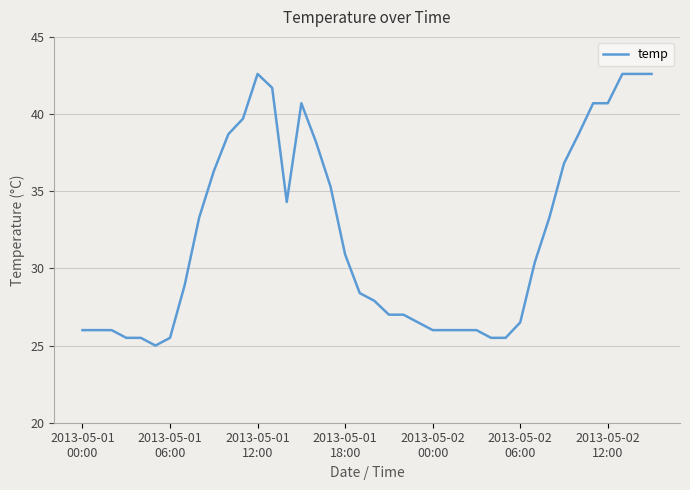

What is the difference between the maximum and minimum values?

17.6